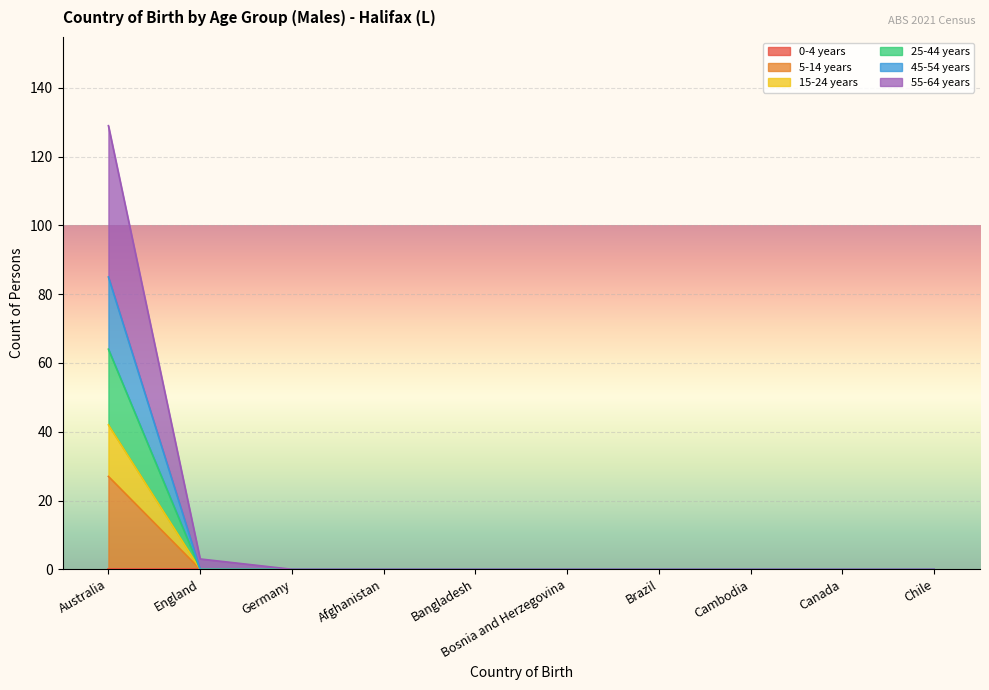

Between Australia and Germany, which is larger?

Australia